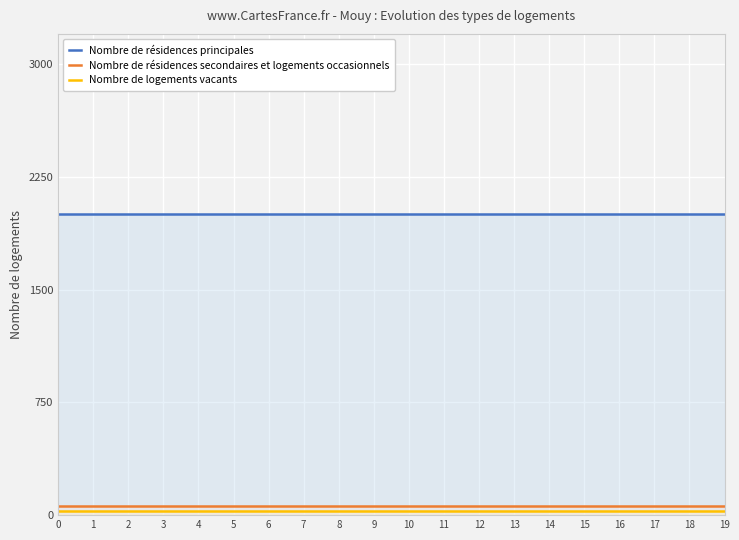

Does the chart display data point markers on the line(s)?

No